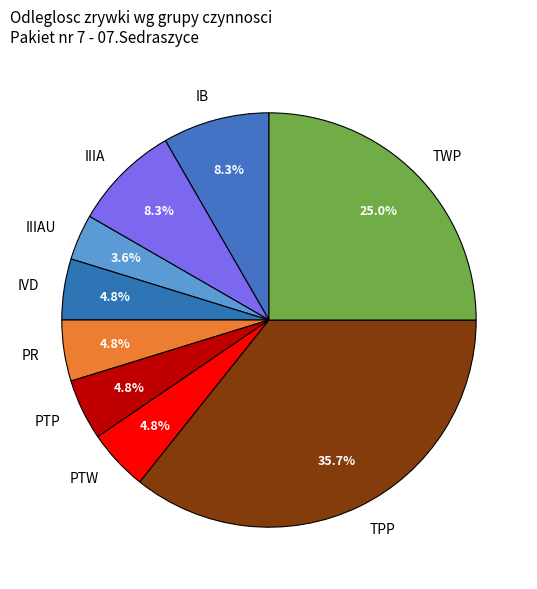

To the nearest percent, what portion does TWP represent?

25%